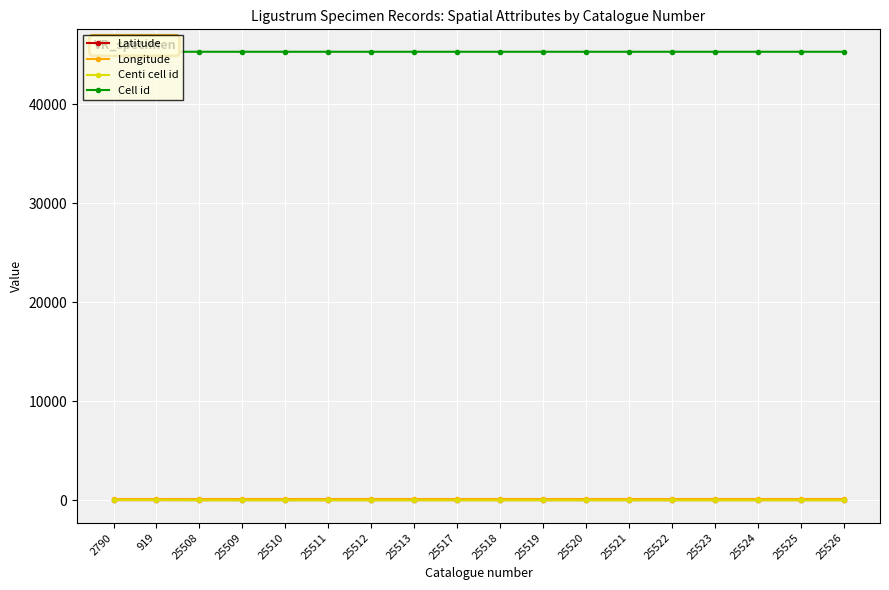

Which series changed the most between 25511 and 25522?

Latitude